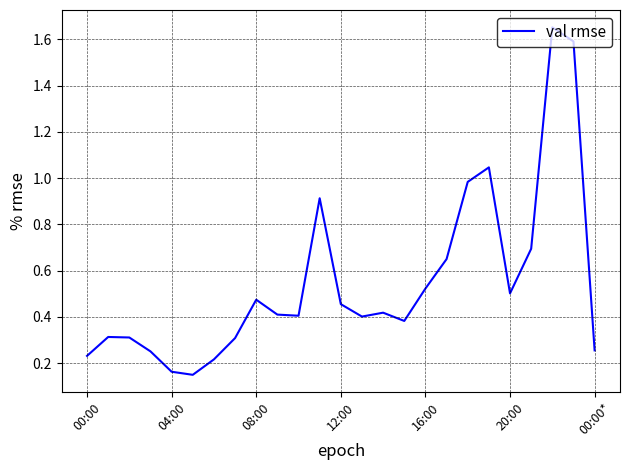

What is the difference between the maximum and minimum values?

1.5